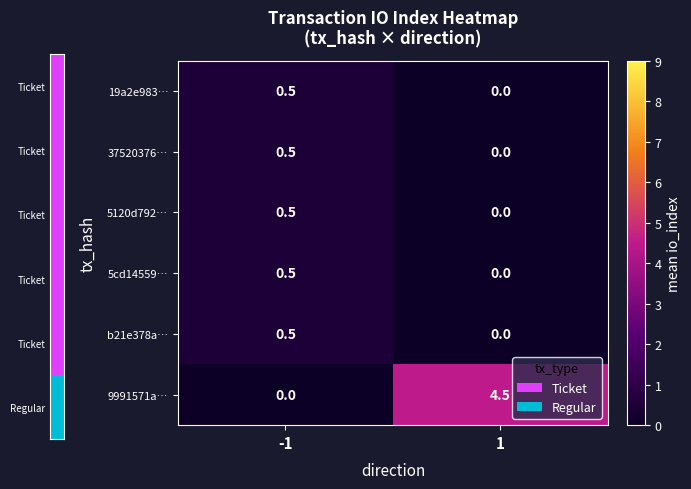

The 5120d792… series shows 0.0 at 1. True or false?

True